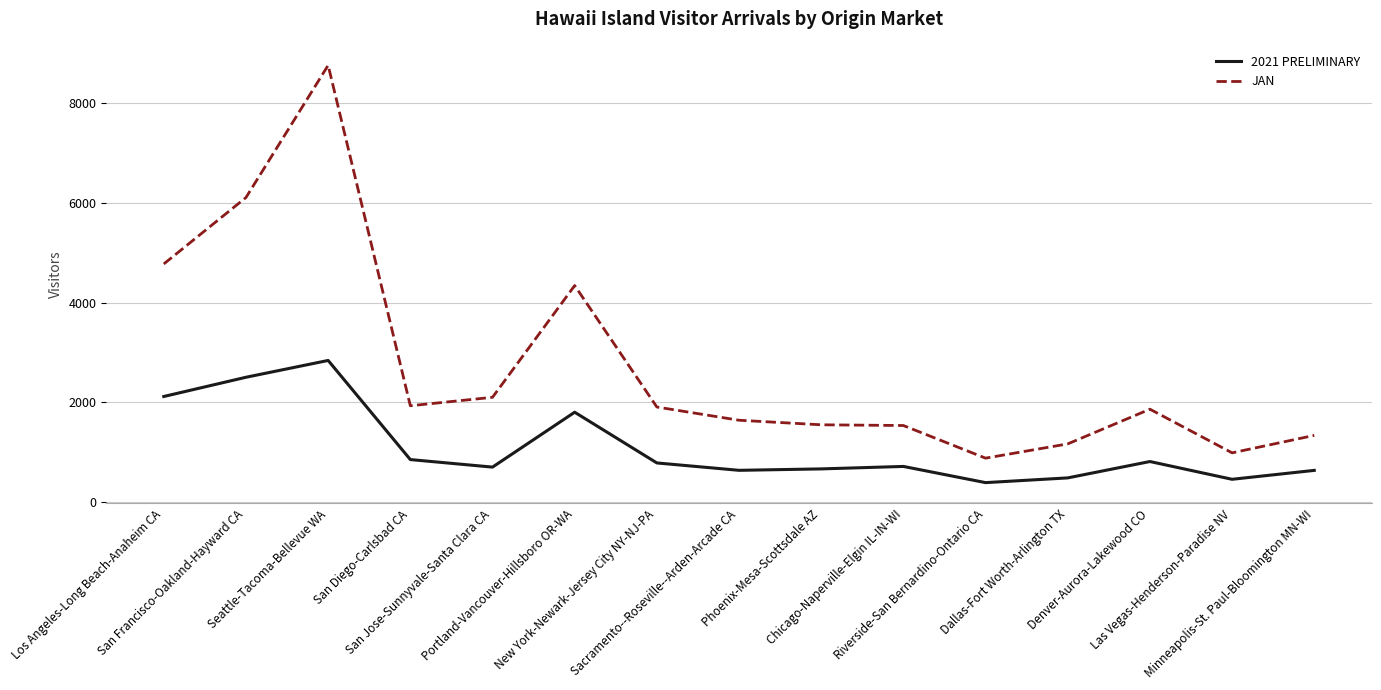

At which category does JAN reach its first local peak?

Seattle-Tacoma-Bellevue WA